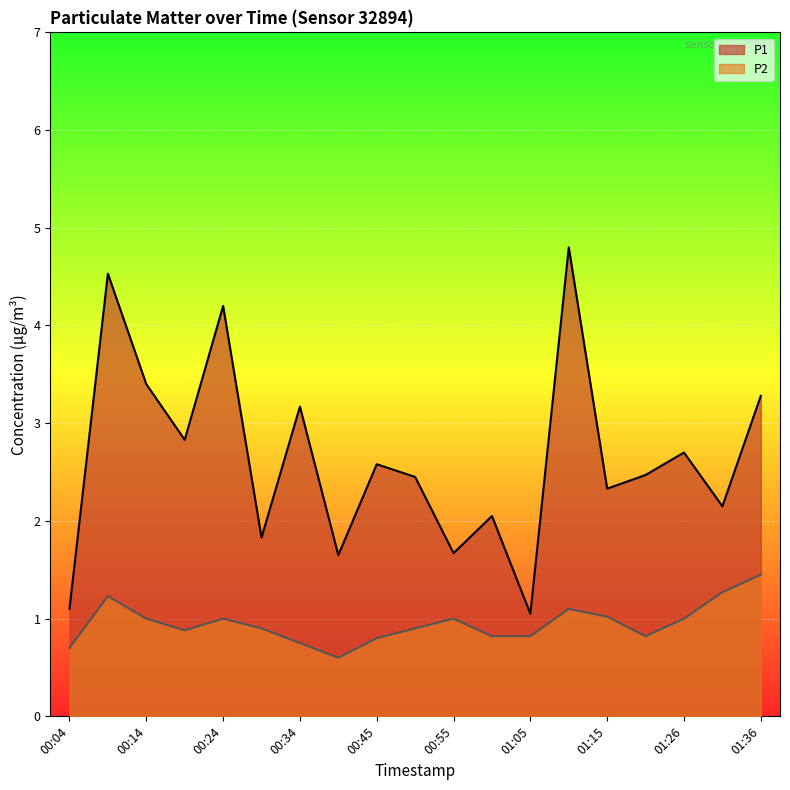

What is the sum of the P2 values at 01:26 and 00:29?

1.9